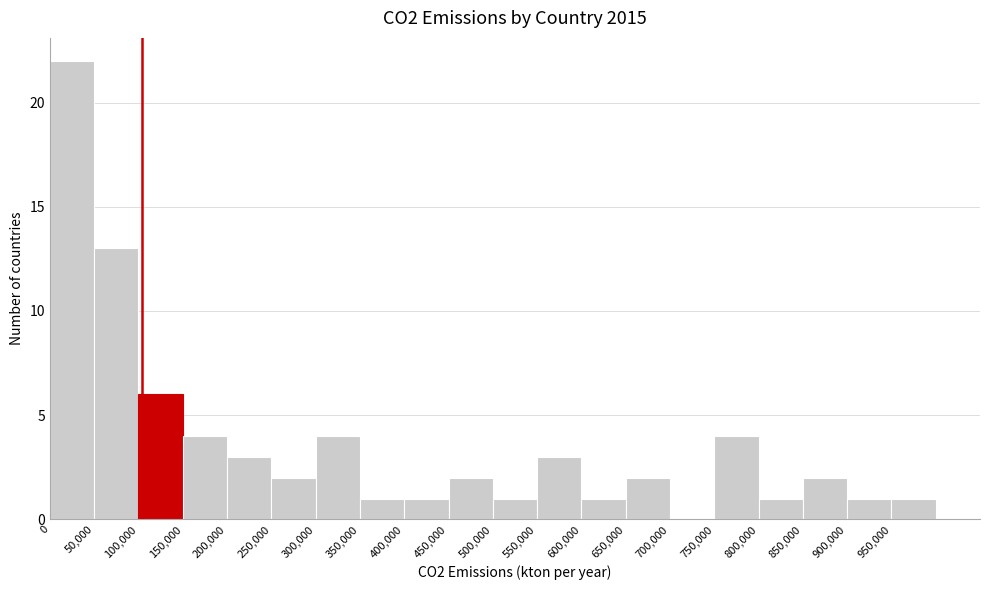

Reading left to right, list every bar in this chart as the range it spans on the x-axis followed by its height. The values are not printed on the chart, so give them approximately, as read against the axis.

0 to 50000: 22
50000 to 100000: 13
100000 to 150000: 6
150000 to 200000: 4
200000 to 250000: 3
250000 to 300000: 2
300000 to 350000: 4
350000 to 400000: 1
400000 to 450000: 1
450000 to 500000: 2
500000 to 550000: 1
550000 to 600000: 3
600000 to 650000: 1
650000 to 700000: 2
700000 to 750000: 0
750000 to 800000: 4
800000 to 850000: 1
850000 to 900000: 2
900000 to 950000: 1
950000 to 1000000: 1